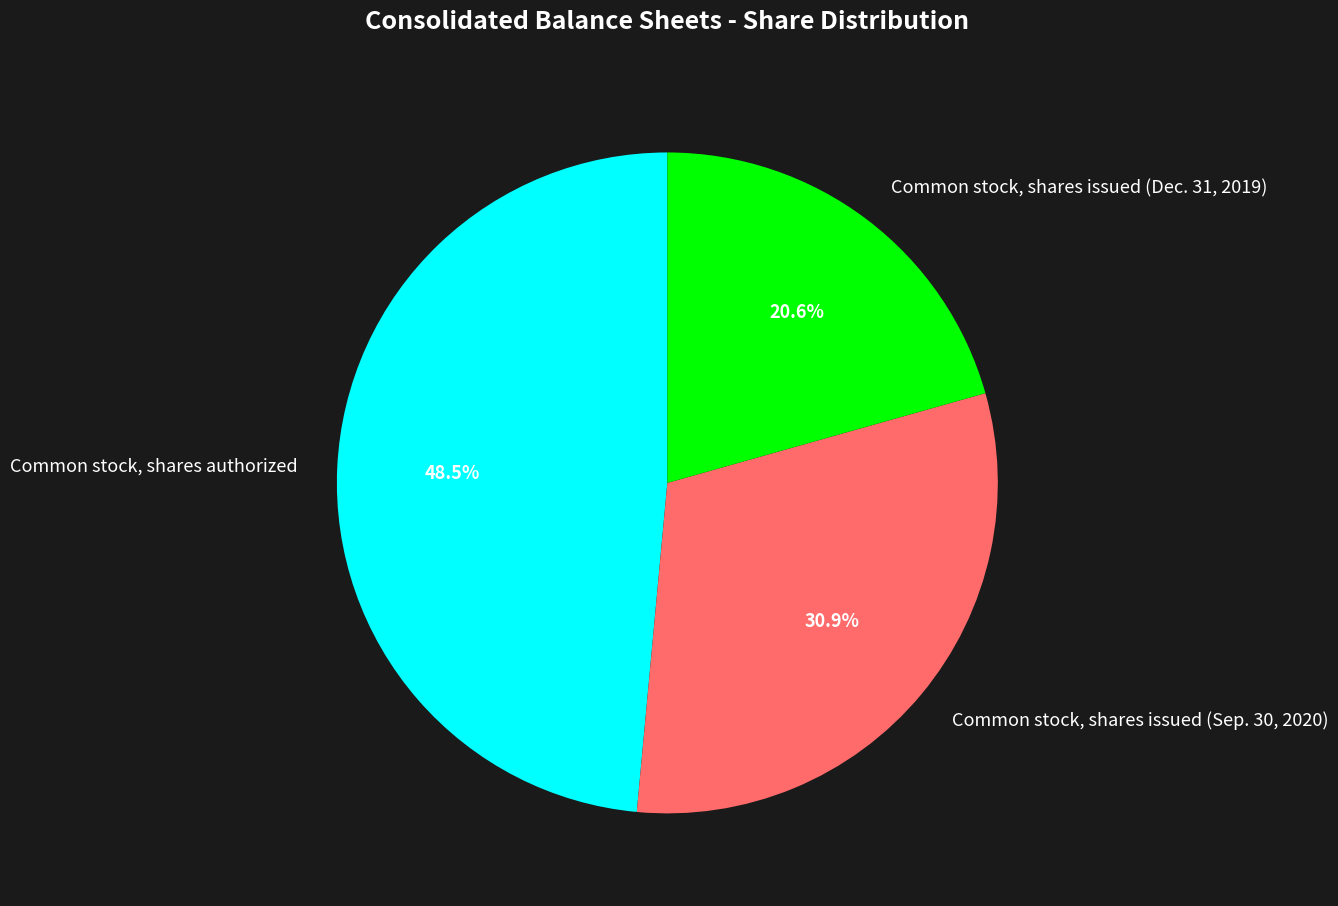

To the nearest percent, what is the difference between the largest and smallest slice percentages?

28%